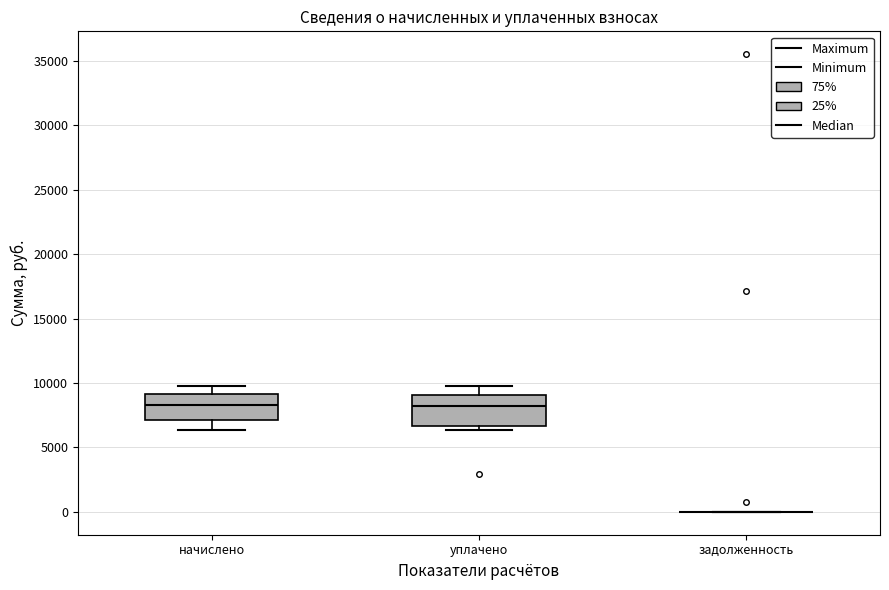

Reading left to right, transcribe this box plot: for each box, give where its median line is, the range the box spans, and where its two whiskers end, as read against the y-axis. The values are not printed on the chart, so give them approximately, as read against the axis.

начислено: median 8500, box 7000 to 9000, whiskers 6500 to 10000
уплачено: median 8000, box 6500 to 9000, whiskers 6500 (just below the box's lower edge) to 10000
задолженность: box collapsed to a line at 0, whiskers 0 to 0